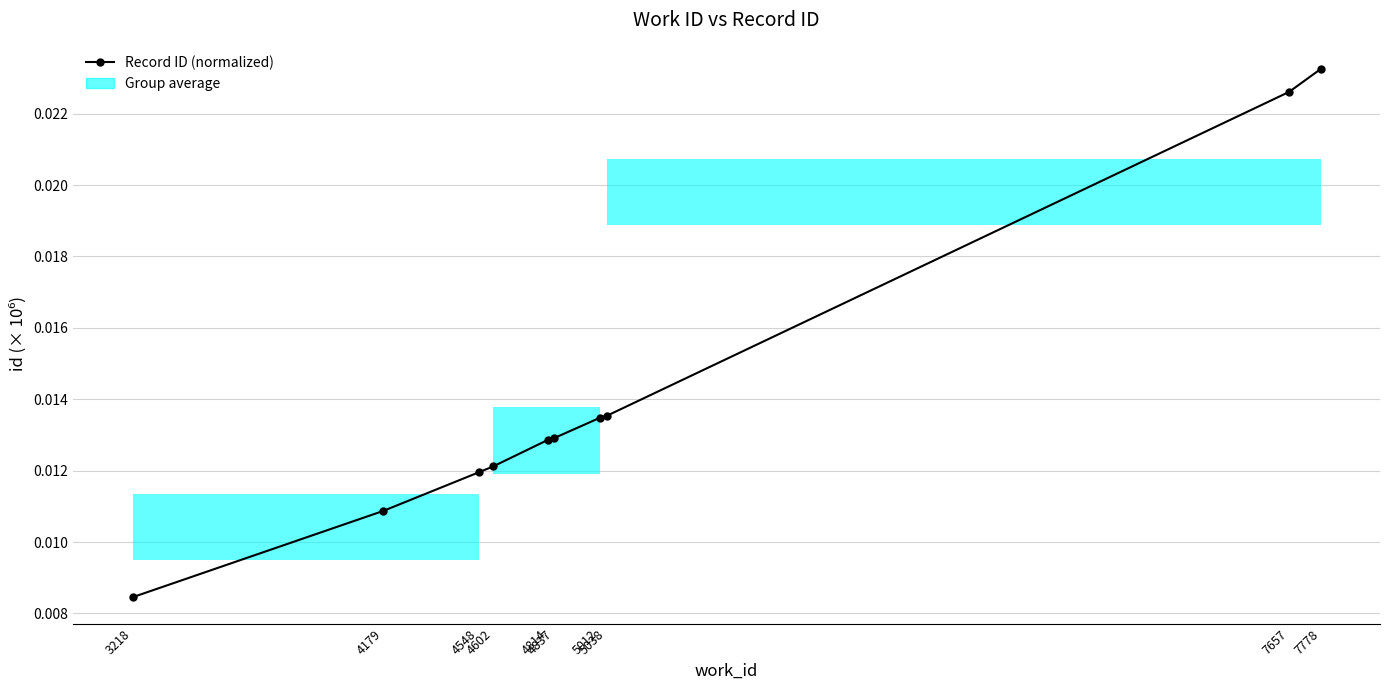

Count the values in the range 0 to 1.

10